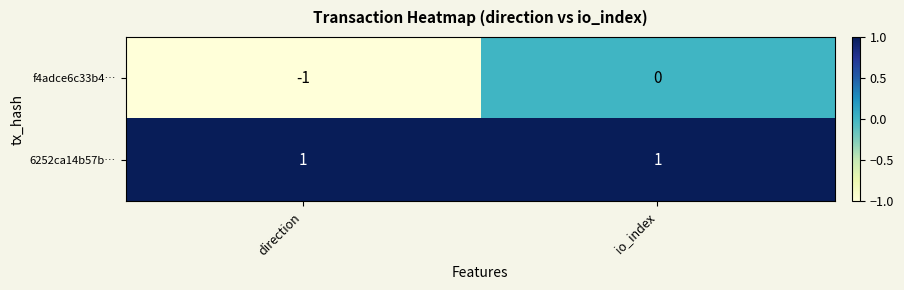

Which series changed the most between direction and io_index?

f4adce6c33b4…